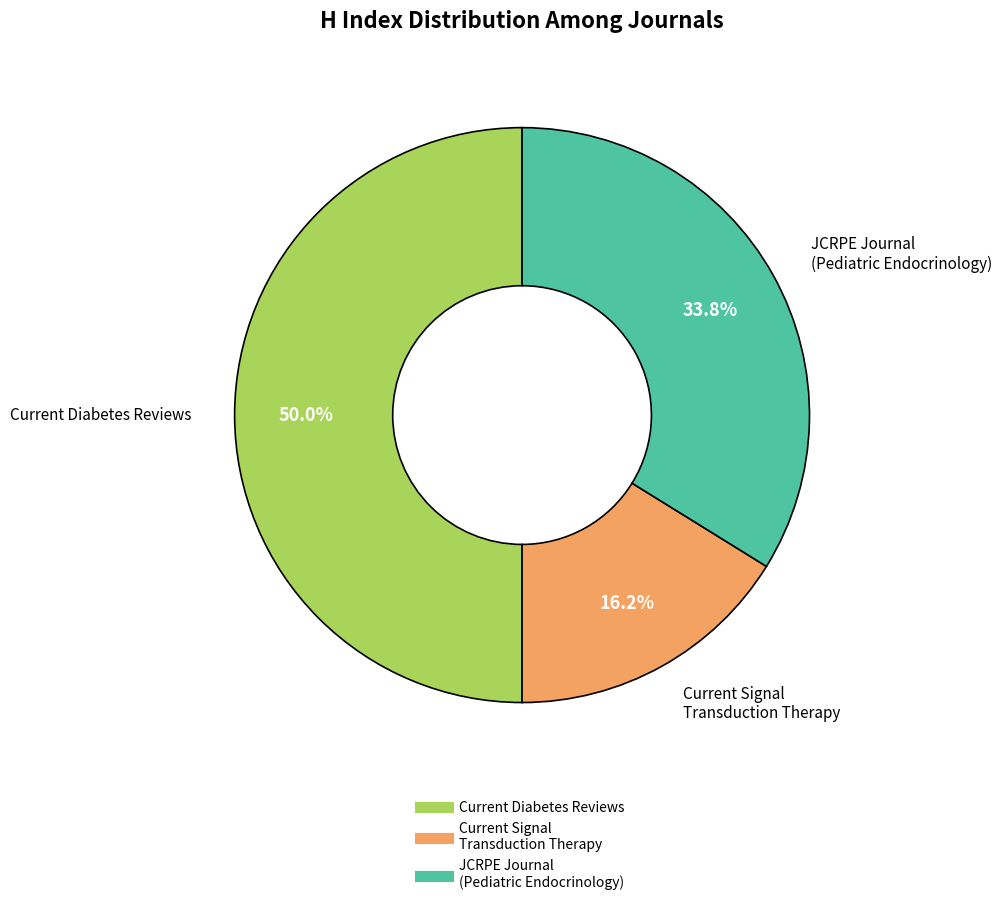

Does any single category account for the majority?

No